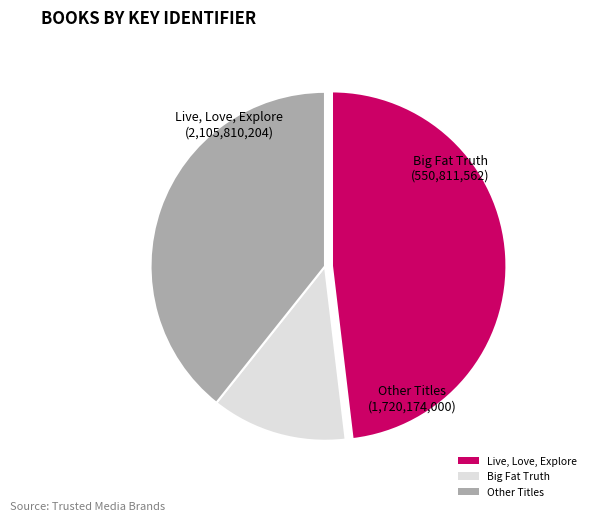

Combined, do Big Fat Truth and Other Titles account for over 50%?

Yes